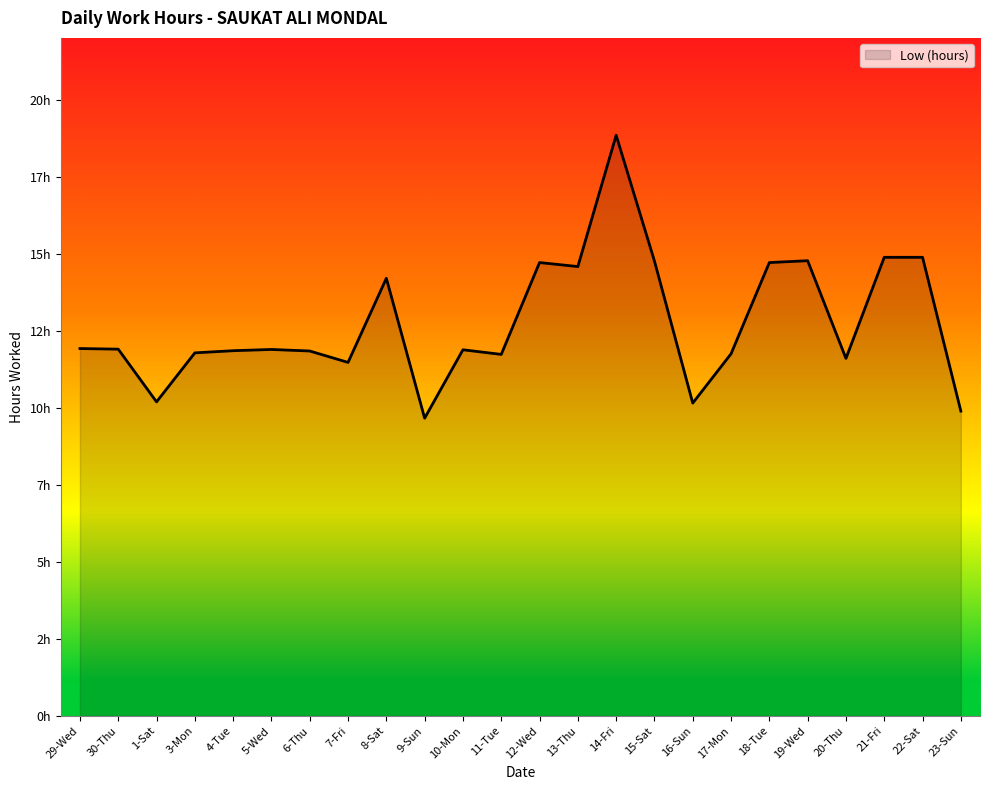

Does the chart have visible grid lines?

No